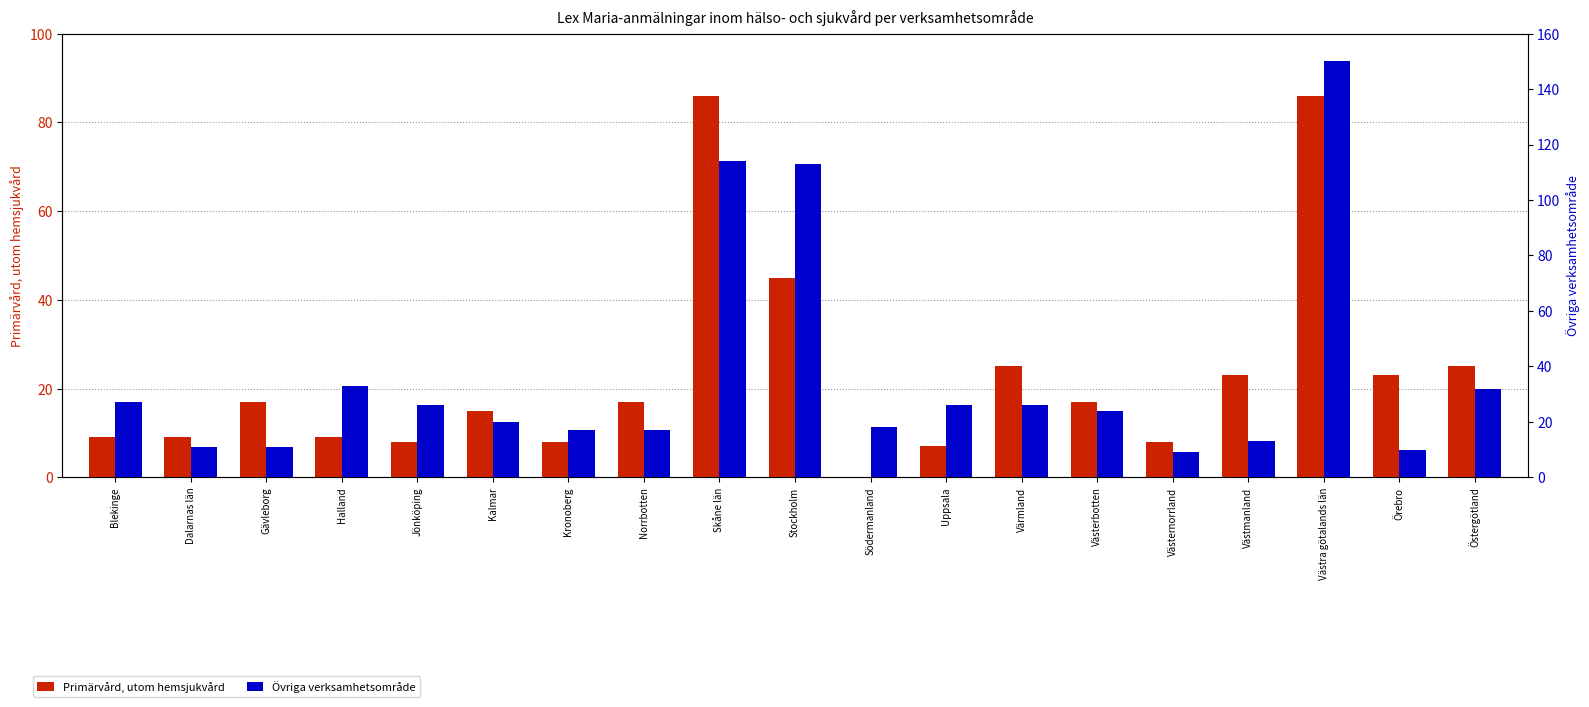

What is the difference between the maximum and minimum values in the Primärvård, utom hemsjukvård series?

86